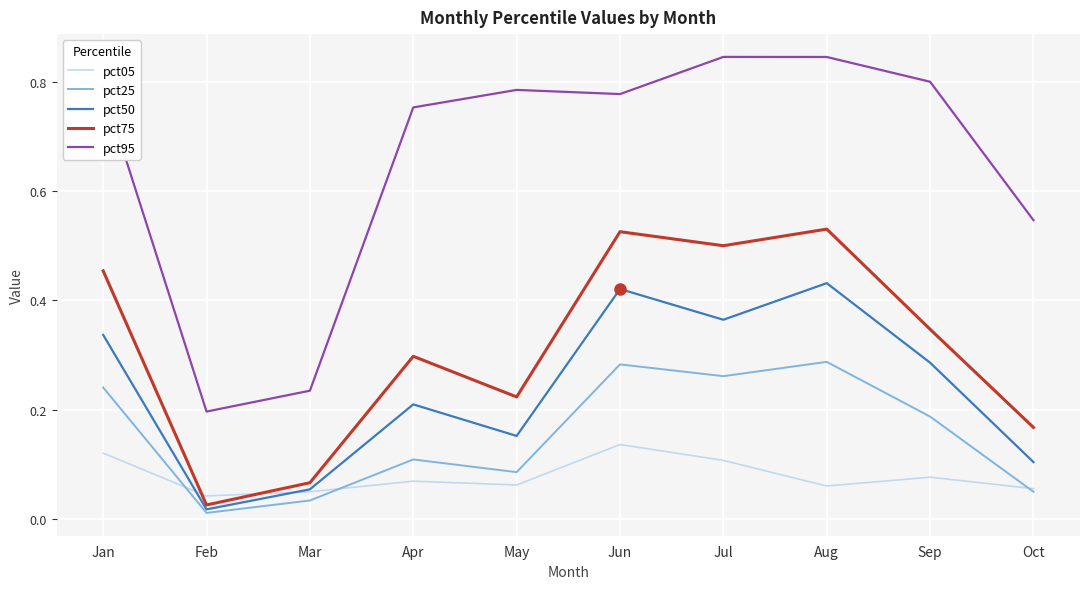

After their last crossing, which series has the higher values: pct05 or pct75?

pct75